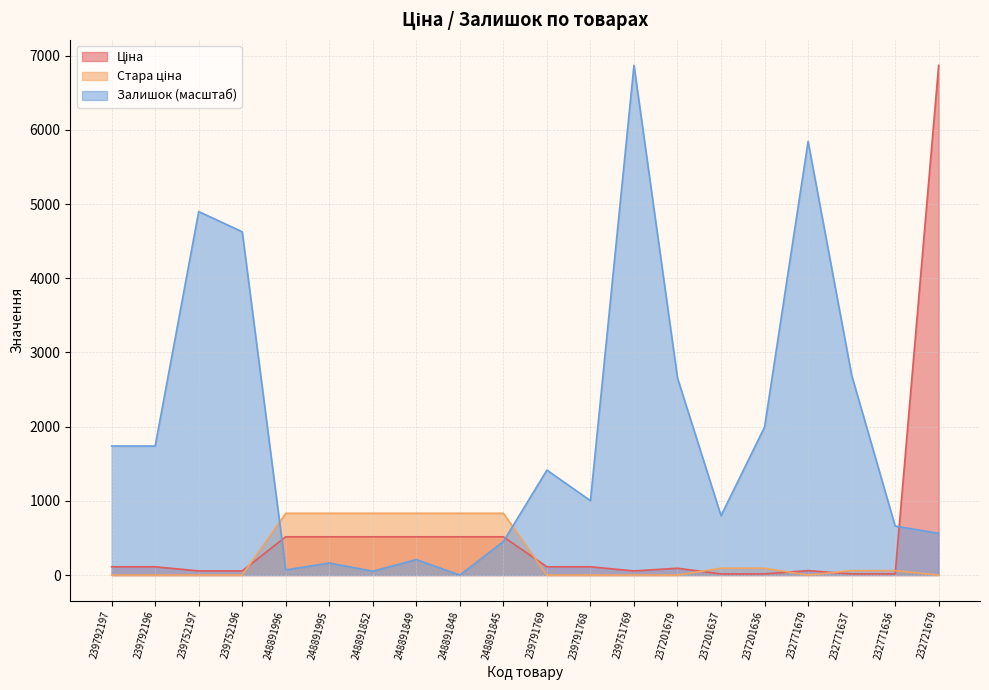

What value does the Стара ціна series have at 248891845?

832.4